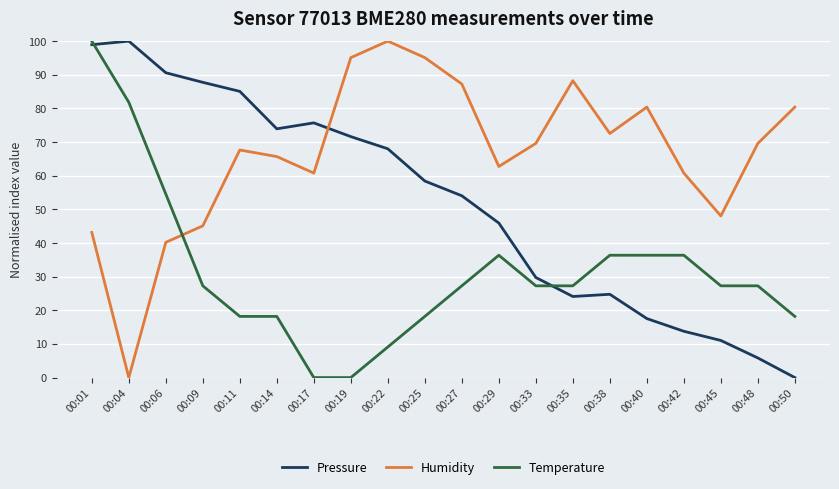

List the series in order of their overall mean, lowest first.

Temperature, Pressure, Humidity